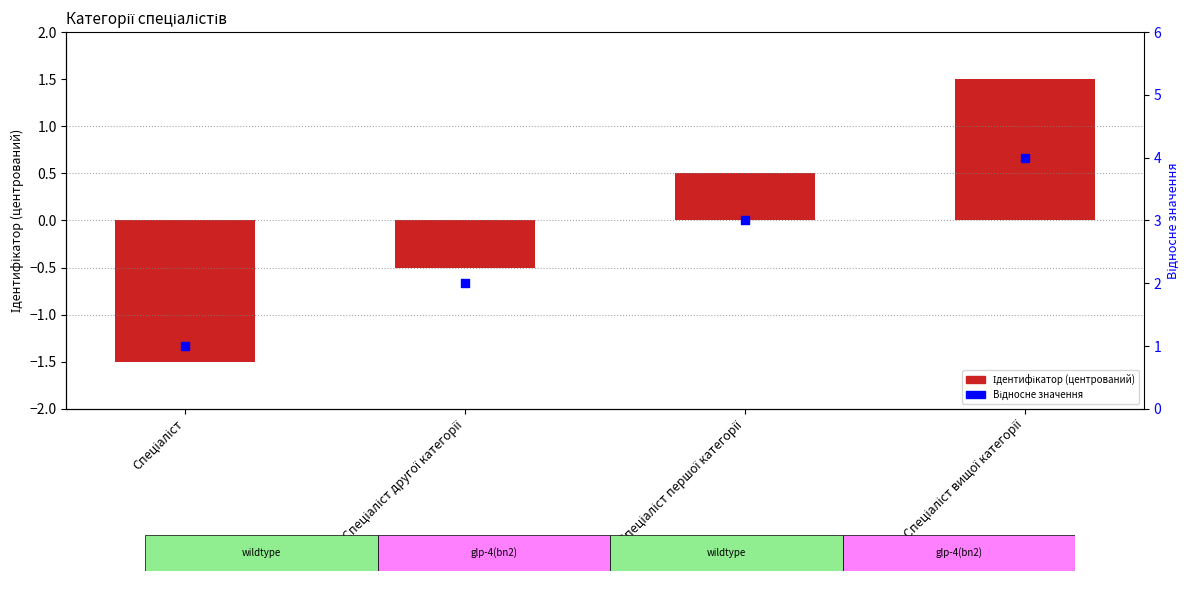

Which series has the largest total across all categories?

Відносне значення